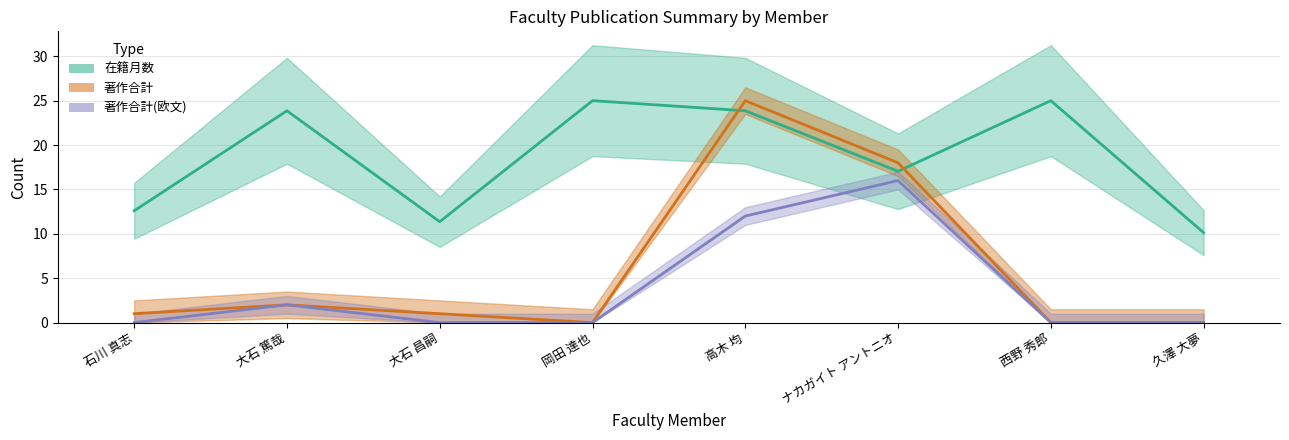

What is the difference between the maximum and minimum values in the 著作合計(欧文) series?

16.0